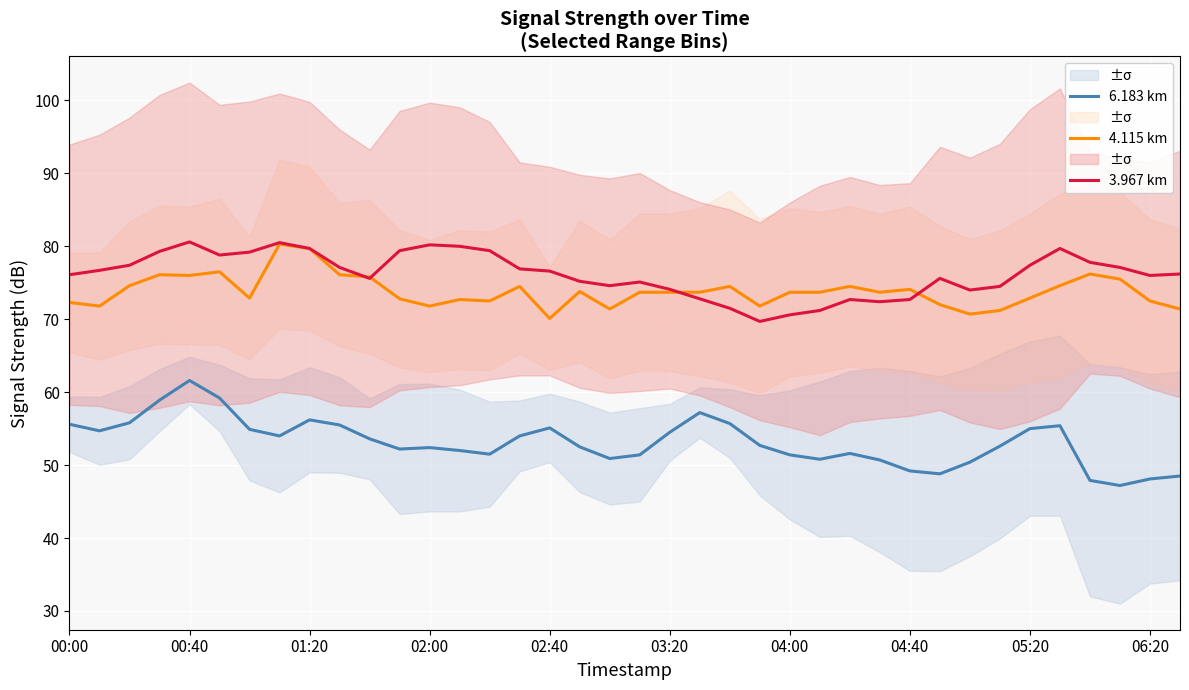

At which label does 3.967 km first exceed 76?

00:00